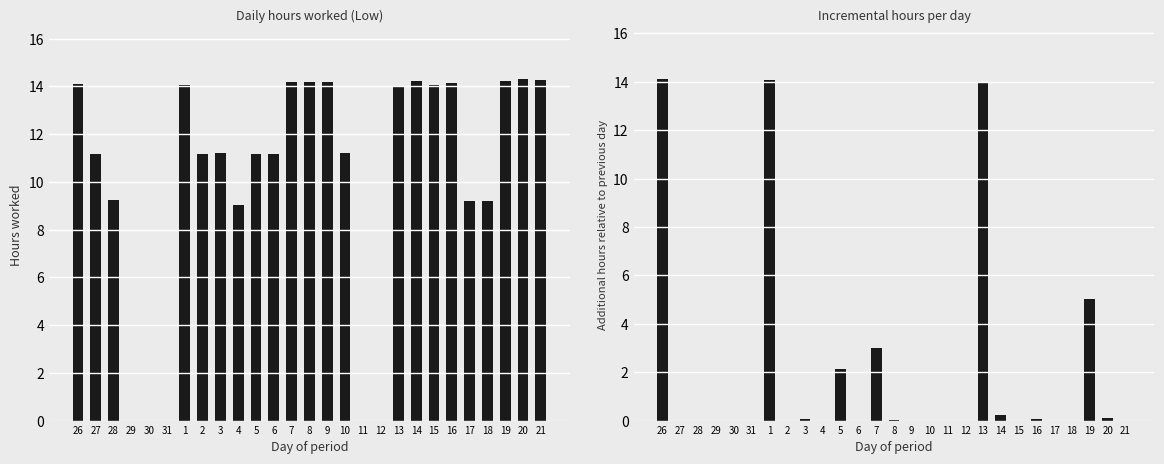

At how many categories does at least one series exceed 9?

22